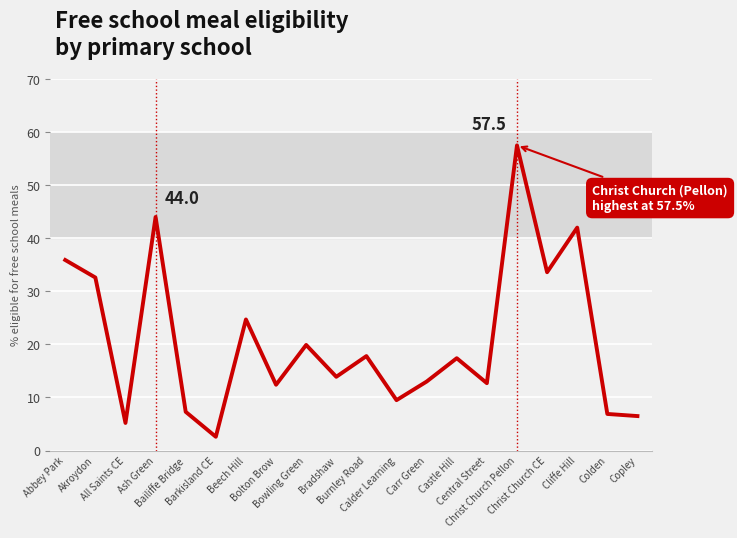

What value does the data have at Bailiffe Bridge?

7.3